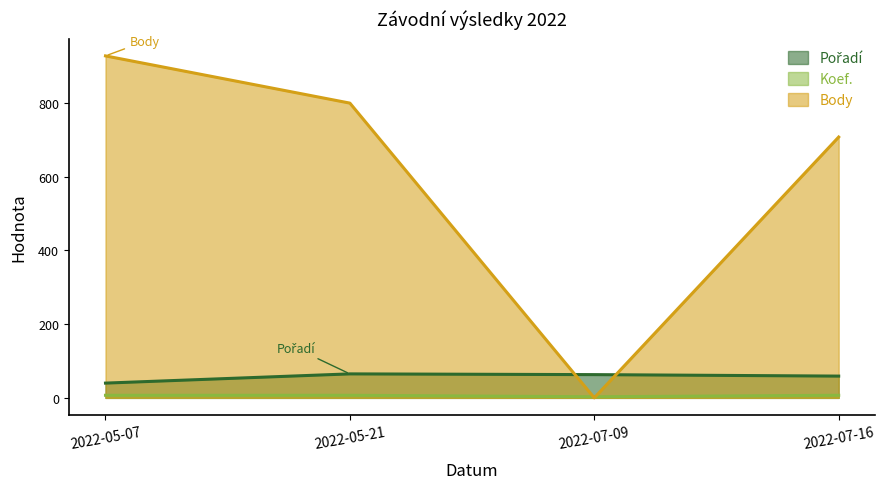

True or false: Pořadí and Koef. cross at least once.

False